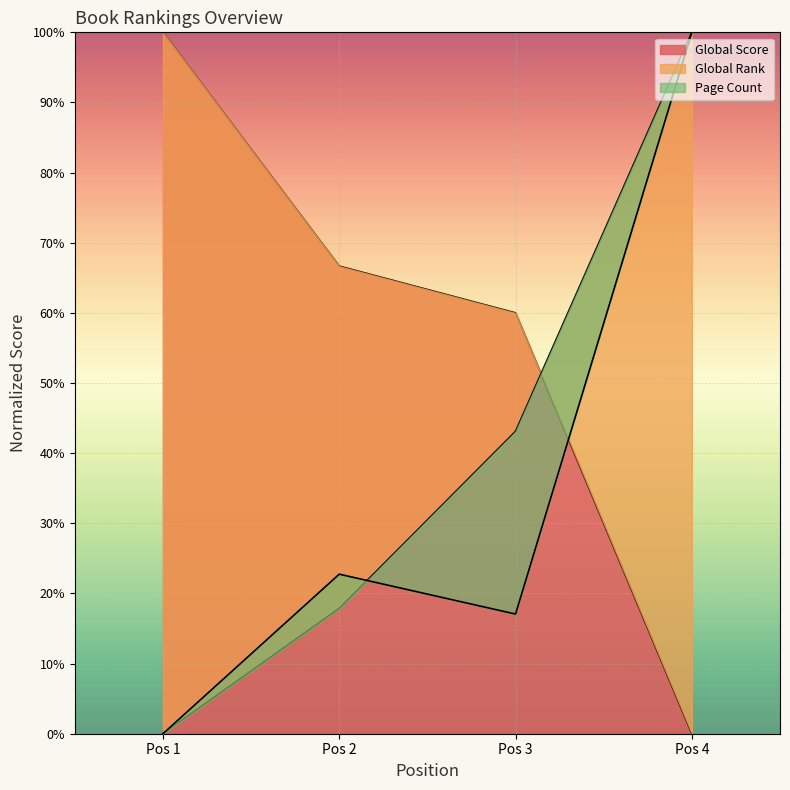

What is the greatest value displayed?

100.0